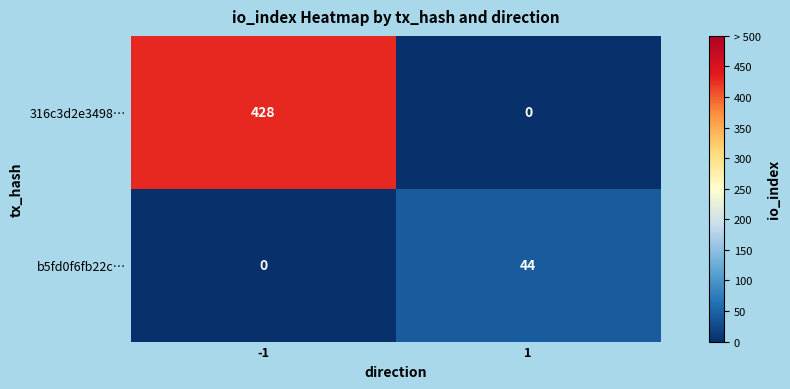

What is the greatest value displayed?

428